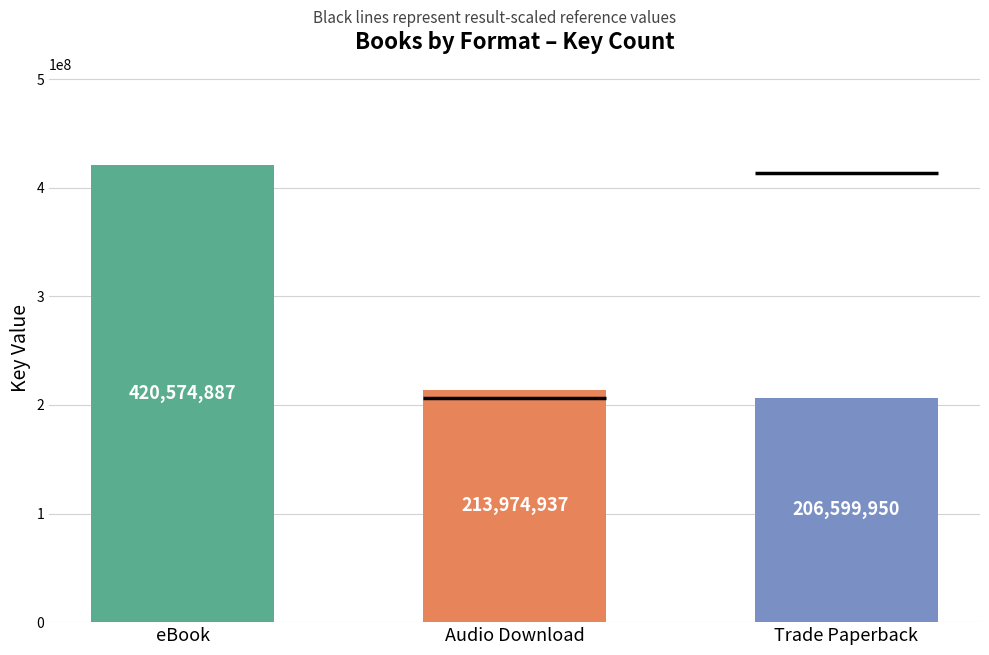

Reading left to right, transcribe all the data shown in this chart.

eBook=420574887	Audio Download=213974937	Trade Paperback=206599950